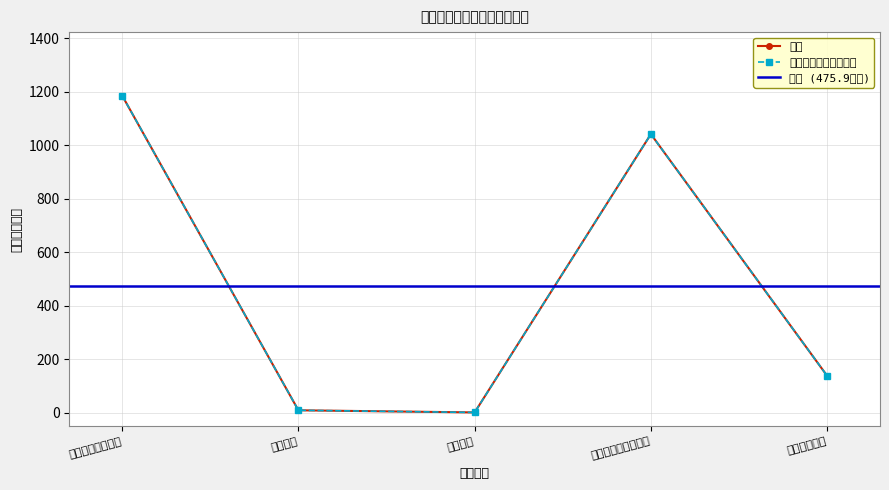

At which label does 一般公共预算拨款收入 reach its minimum?

教育支出